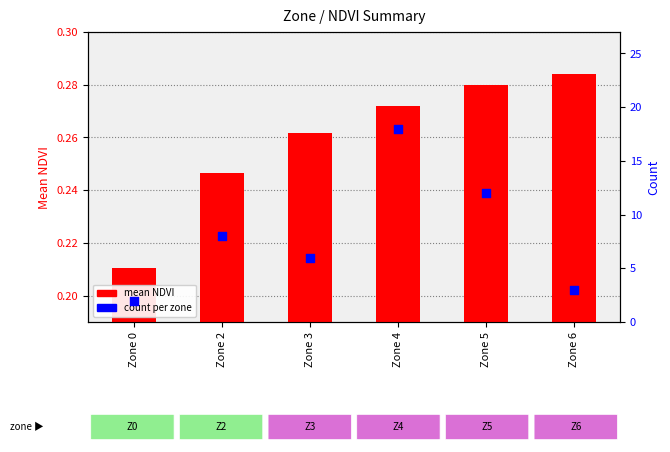

What is the total value across all series at Zone 5?

12.3